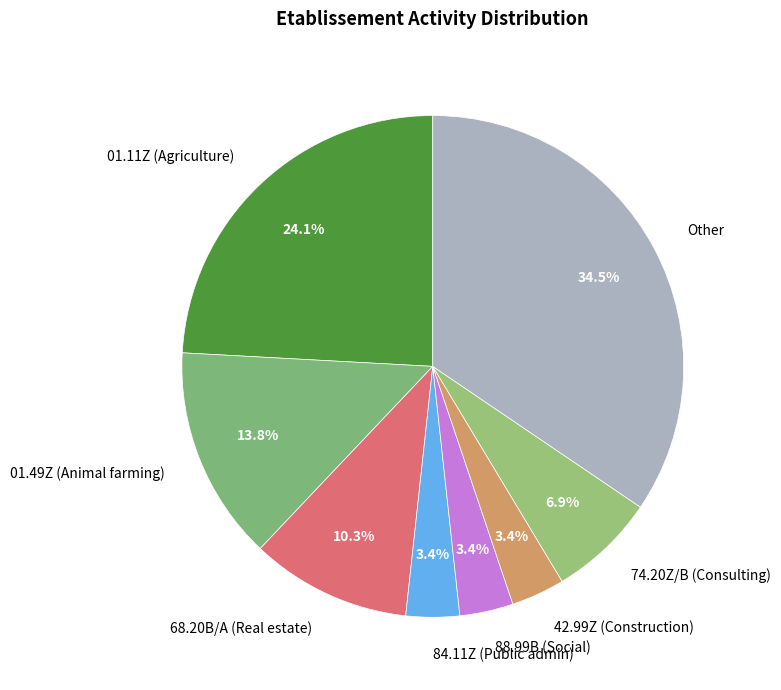

What is the ratio of the value at Other to the value at 01.11Z (Agriculture)?

1.4